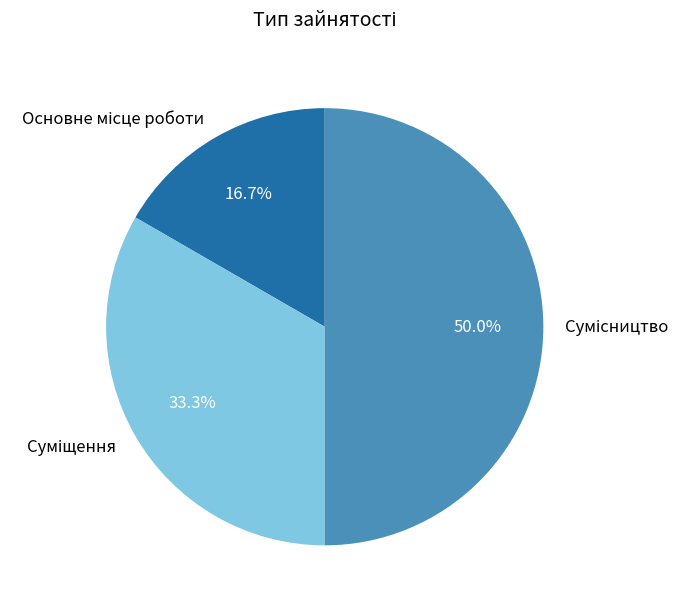

How many slices are in this pie chart?

3